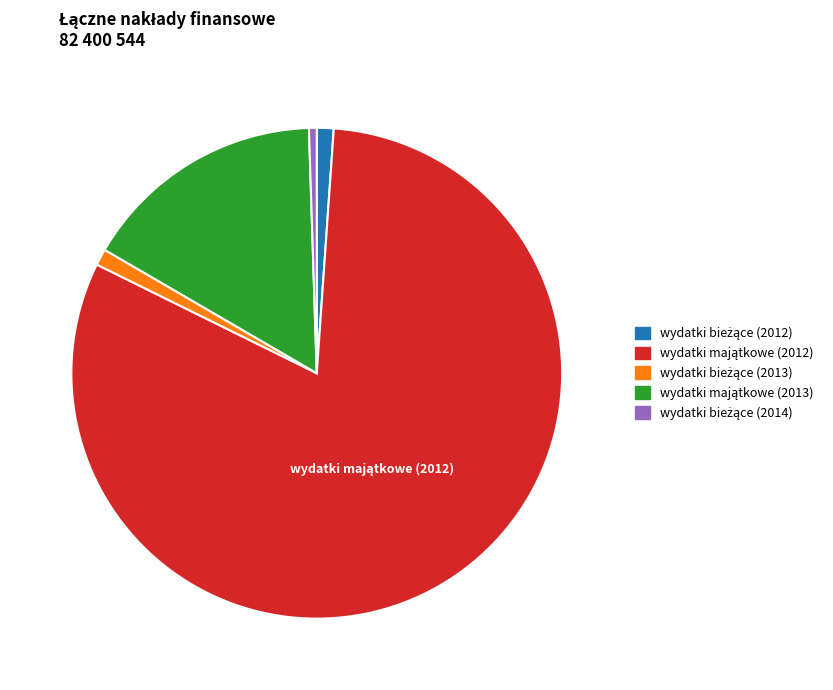

Combined, what portion of the pie is wydatki bieżące (2012) and wydatki bieżące (2013)?

2.2%